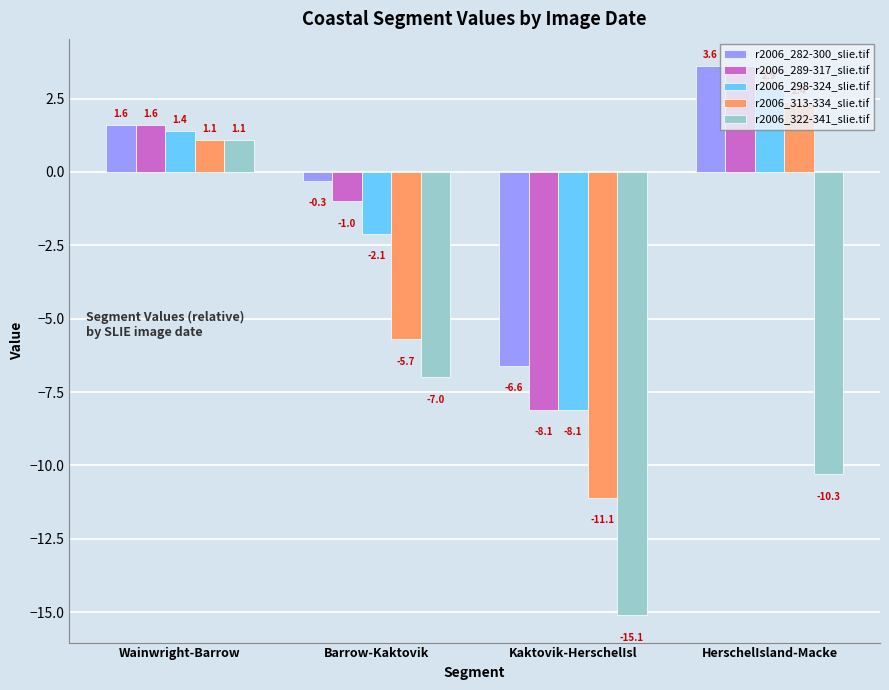

Rank the categories by r2006_289-317_slie.tif value from highest to lowest.

HerschelIsland-Macke, Wainwright-Barrow, Barrow-Kaktovik, Kaktovik-HerschelIsl